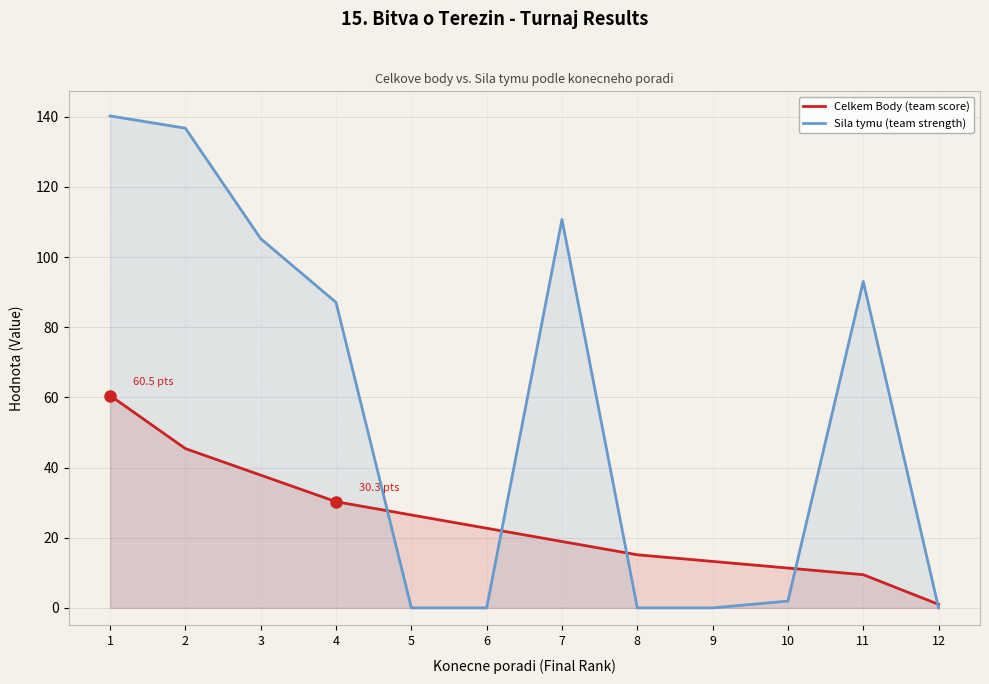

Which series ends up on top after the final intersection of Sila tymu (team strength) and Celkem Body (team score)?

Celkem Body (team score)